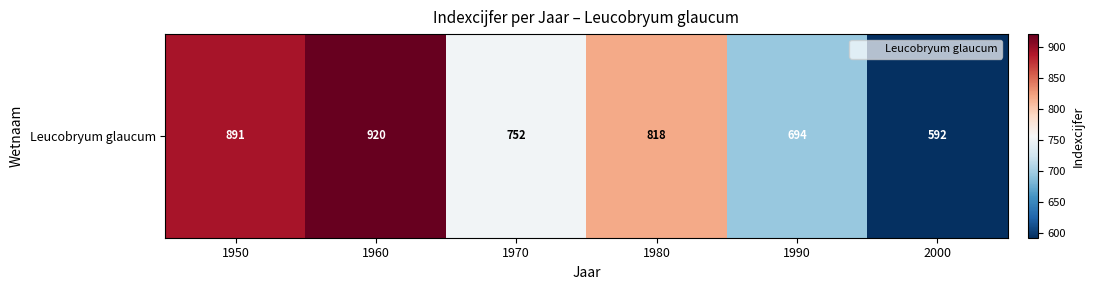

Reading left to right, extract all data points from this chart.

891	920	752	818	694	592